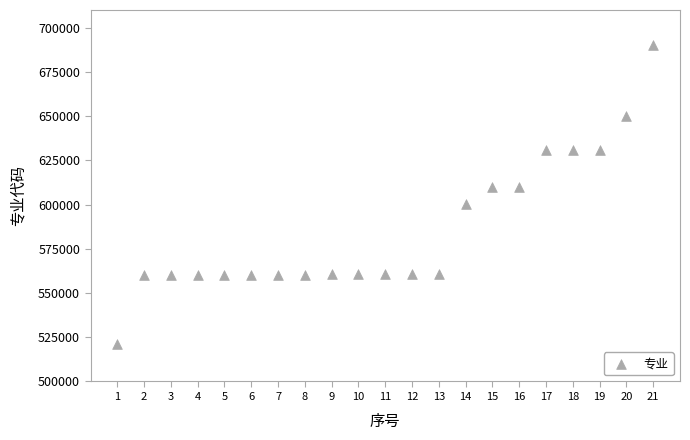

What is the range of Y values (max minus min)?

169402